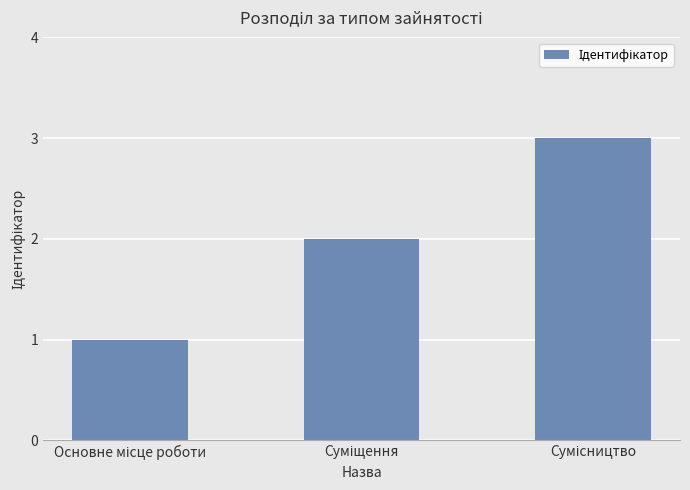

How many categories are shown in the chart?

3